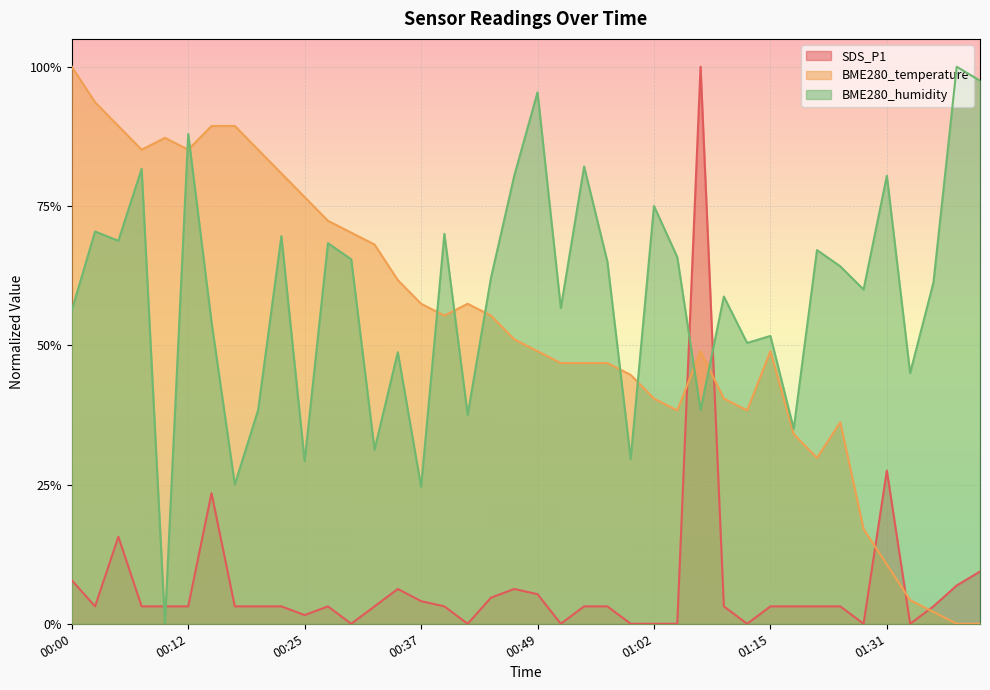

At which category does the chart reach its peak across all series?

01:07